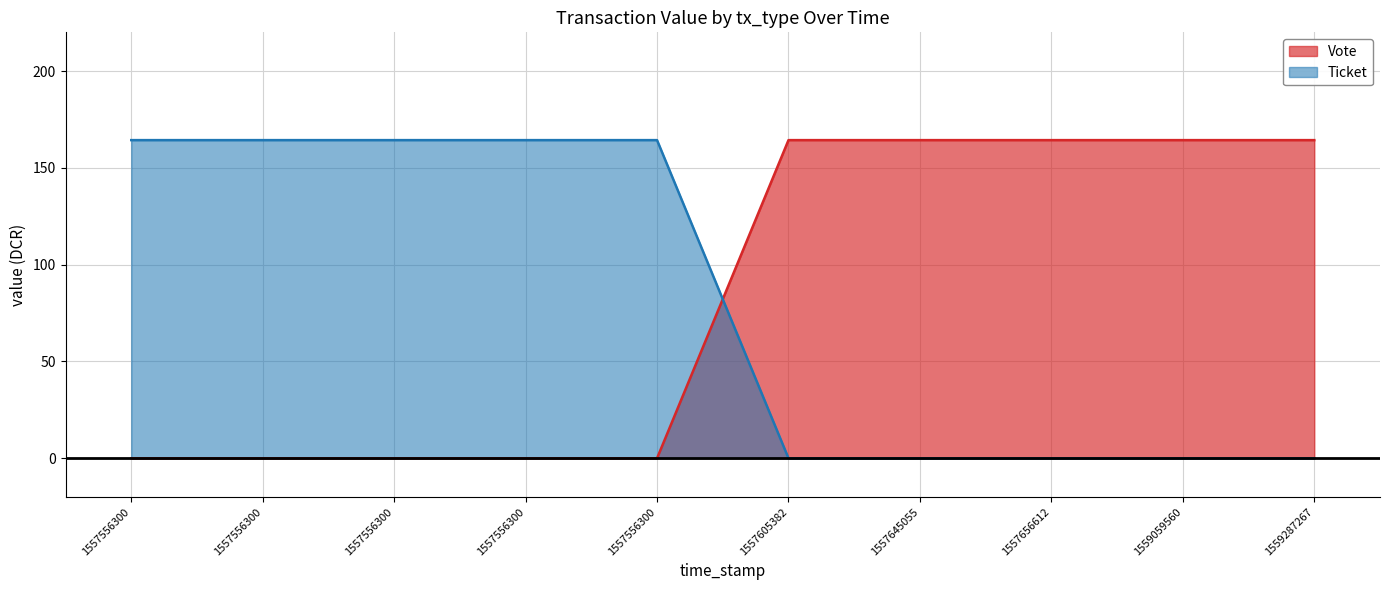

Does the chart display data point markers on the line(s)?

No